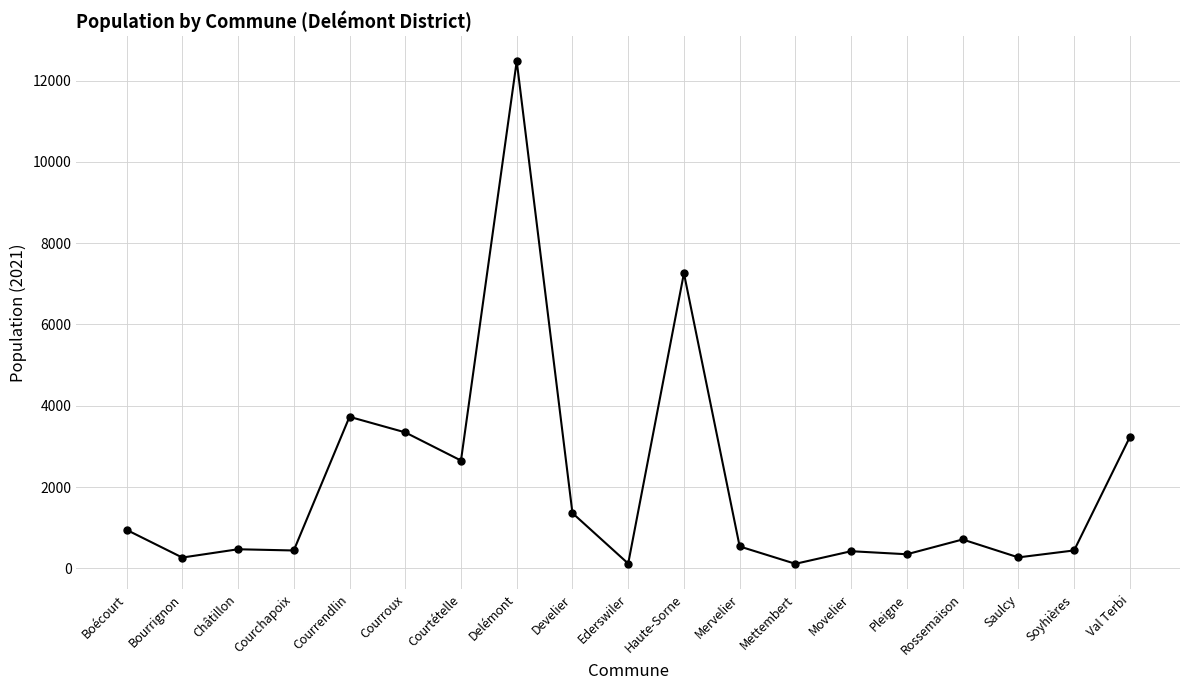

At which label is the value closest to 6295?

Haute-Sorne